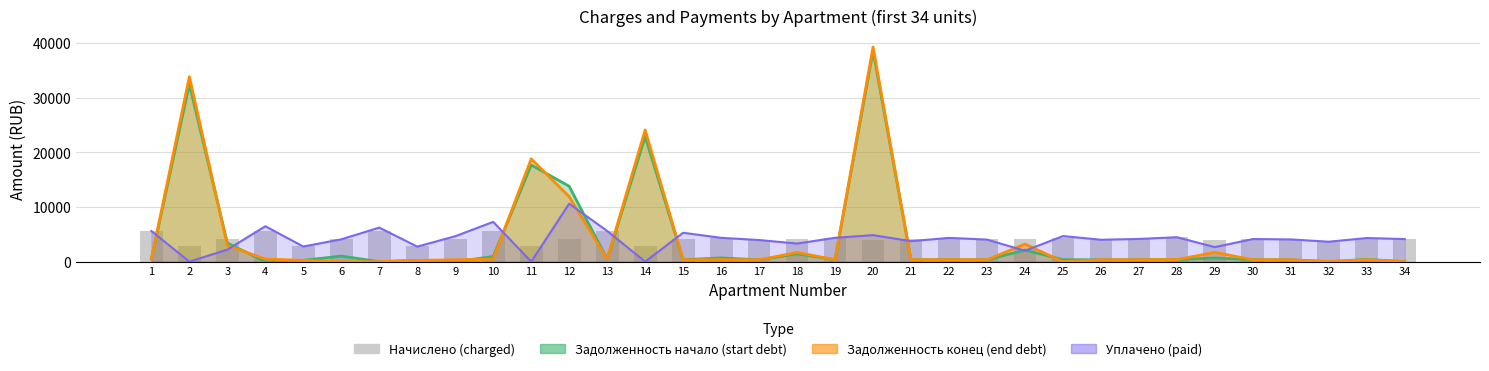

Are the bars grouped side by side (vs. stacked)?

No